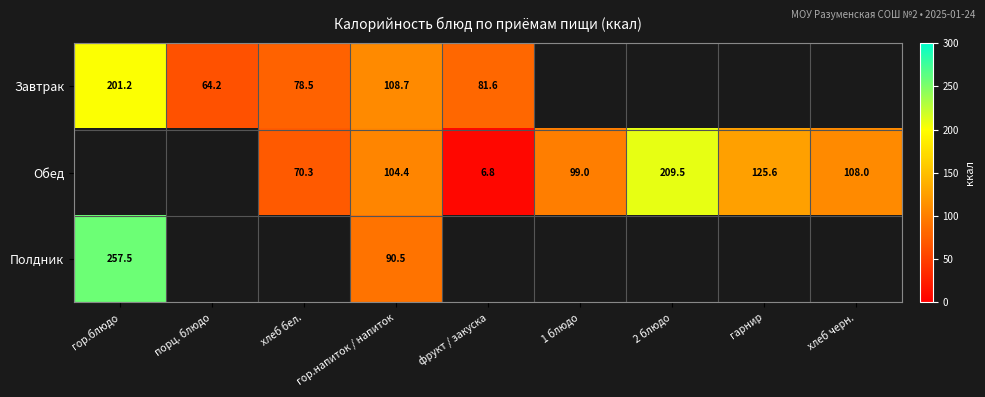

True or false: Обед has a value of 125.6 at гарнир.

True